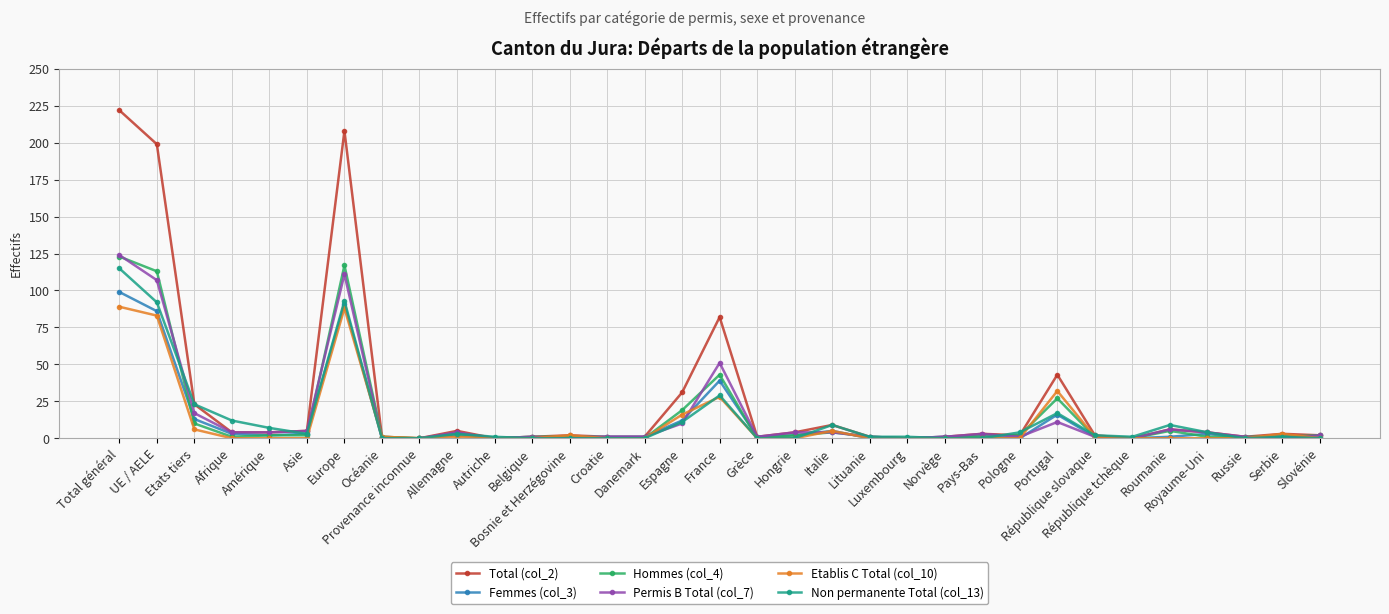

How many categories are shown in the chart?

33